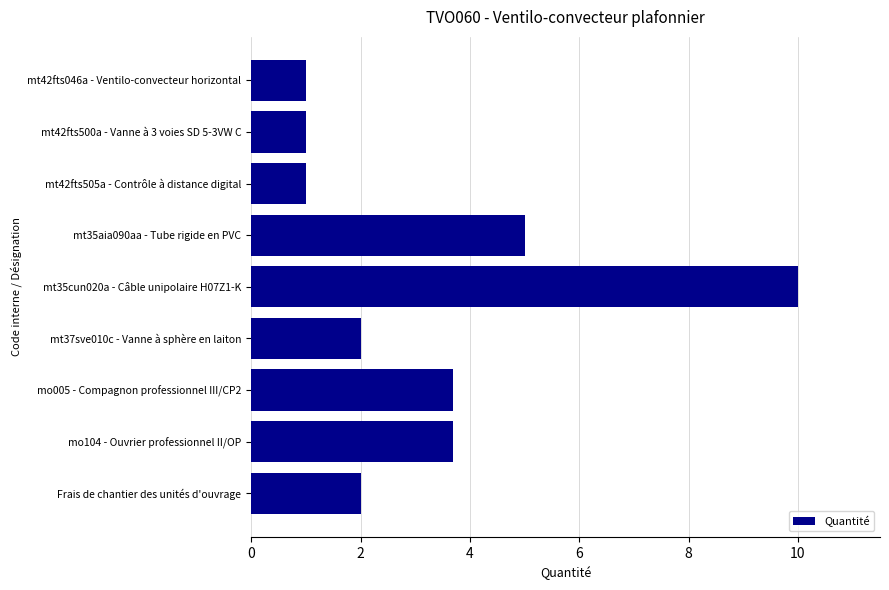

What is the average value?

3.3